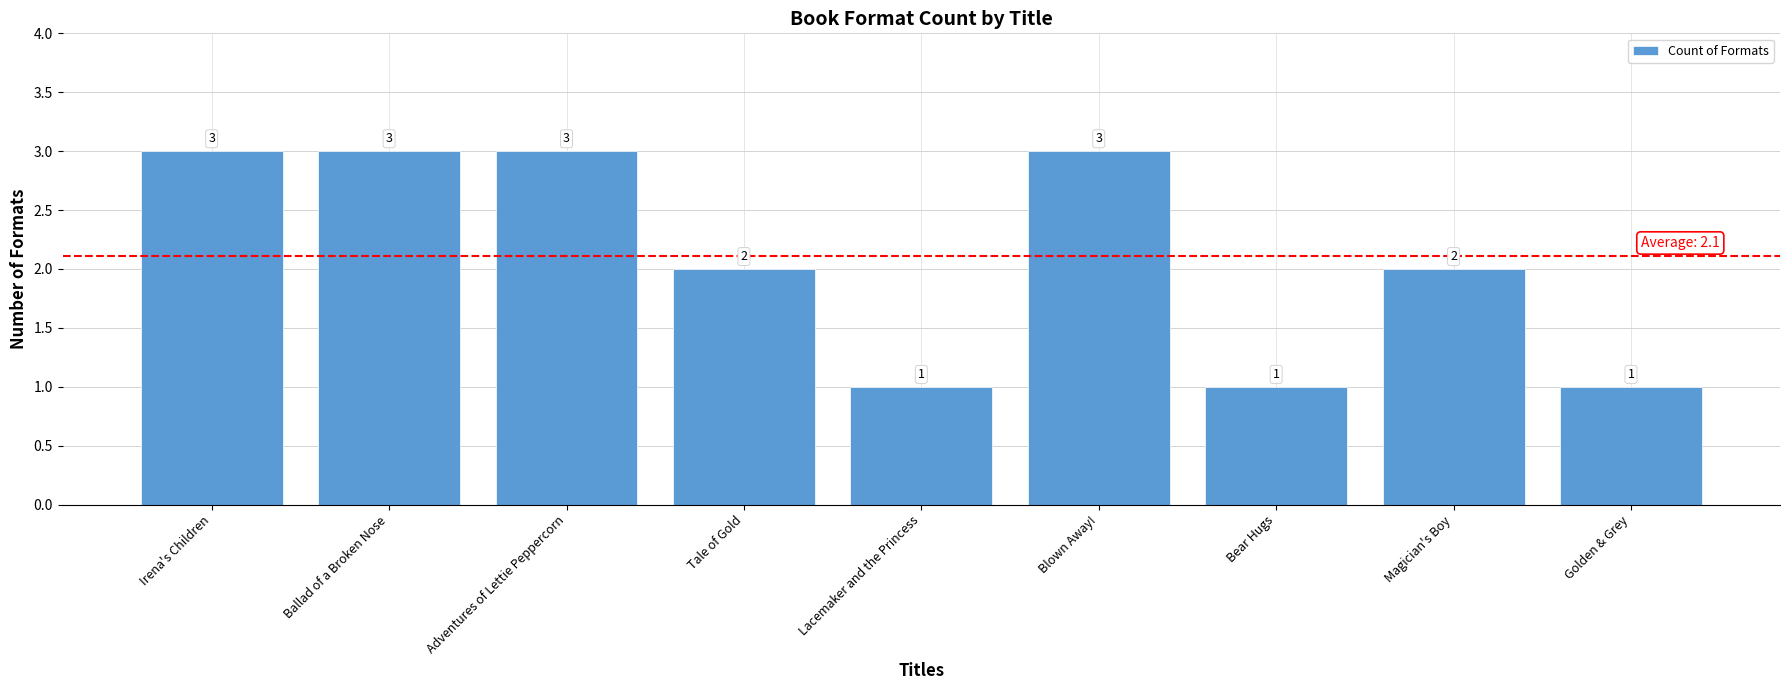

What is the label of the 2nd bar from the right?

Magician's Boy